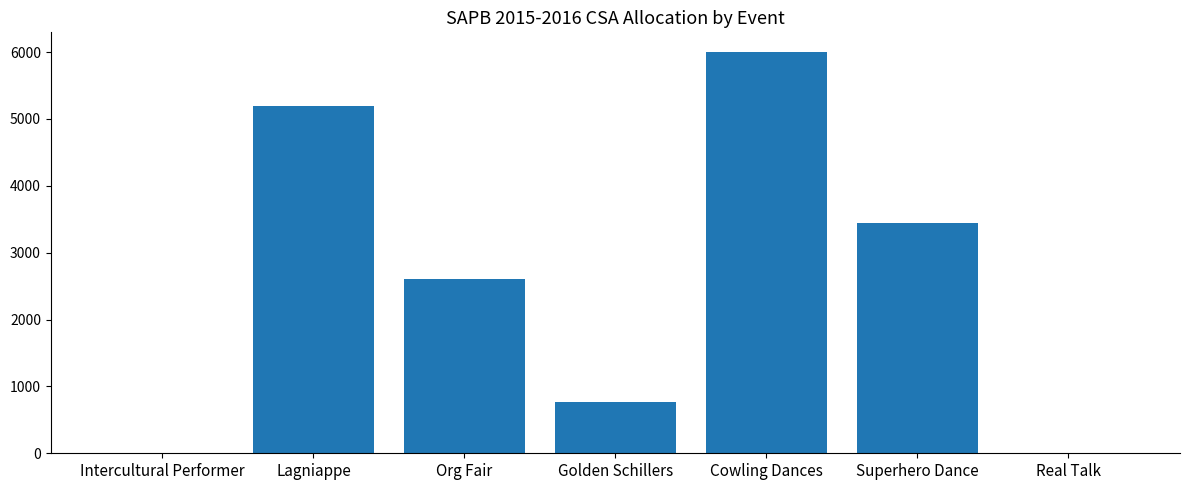

Count the values in the range 0 to 5200.

6